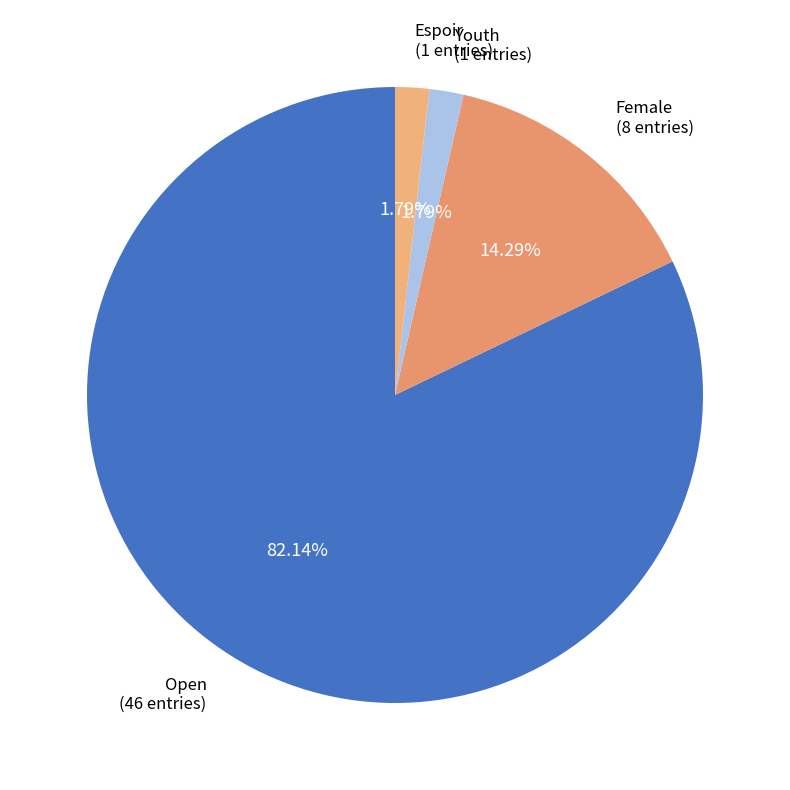

What is the ratio of the value at Open to the value at Female?

5.7